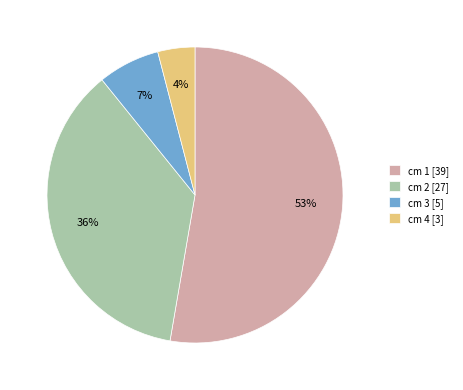

How many slices are in this pie chart?

4